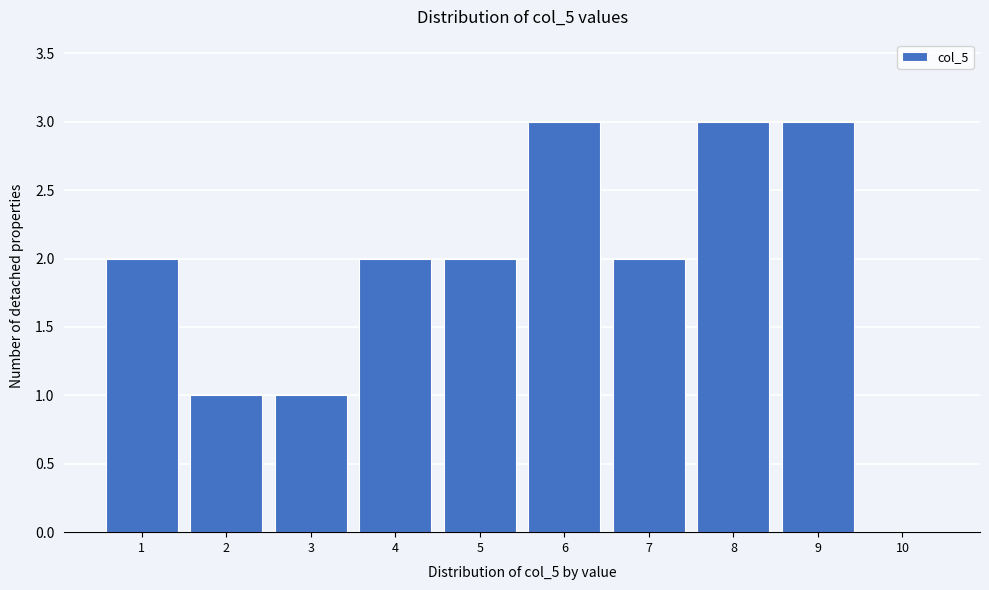

Reading right to left, what are all the values shown in this chart?

10=0	9=3	8=3	7=2	6=3	5=2	4=2	3=1	2=1	1=2